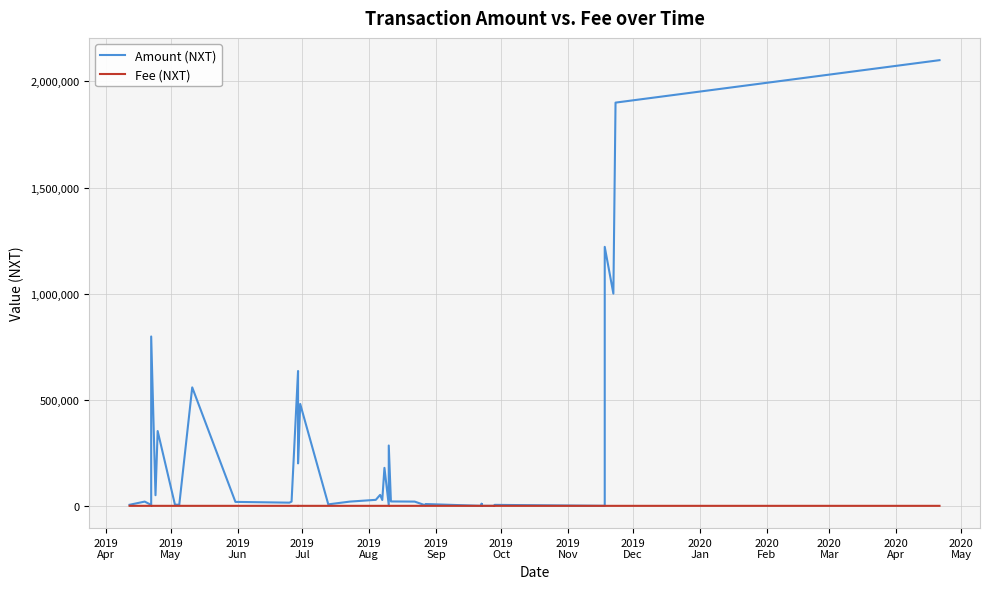

List the series in order of their overall mean, lowest first.

Fee (NXT), Amount (NXT)